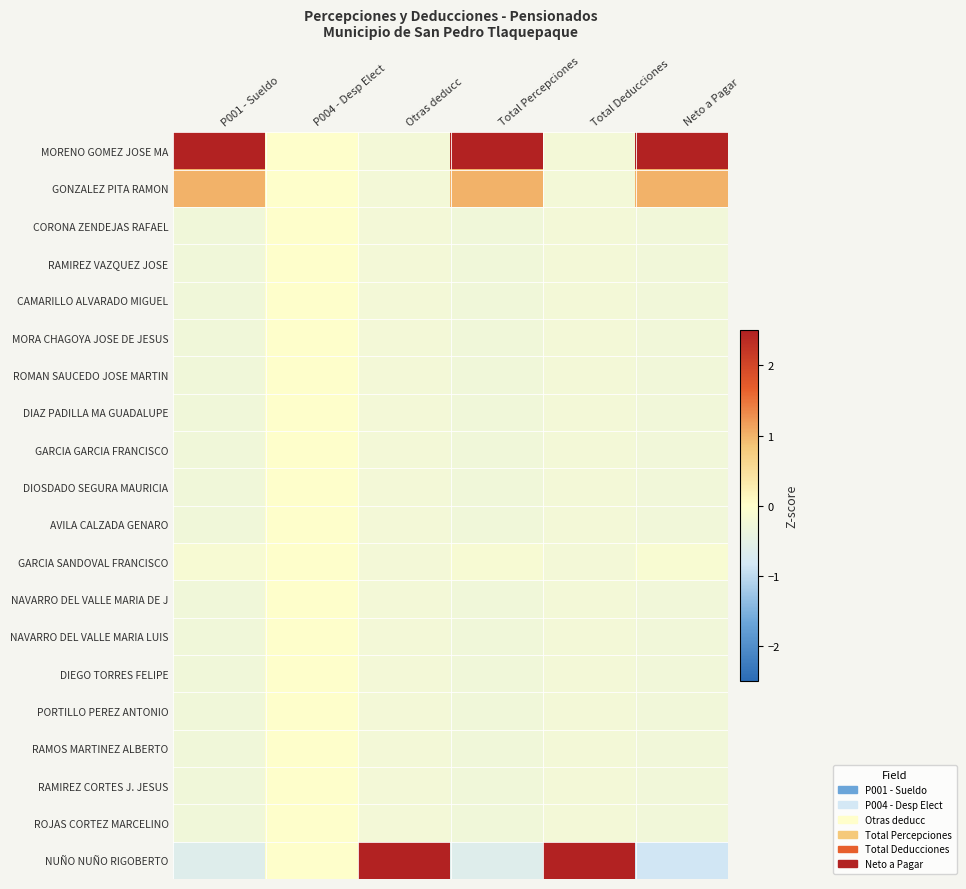

Which has a higher value, Otras deducc or P001 - Sueldo?

P001 - Sueldo